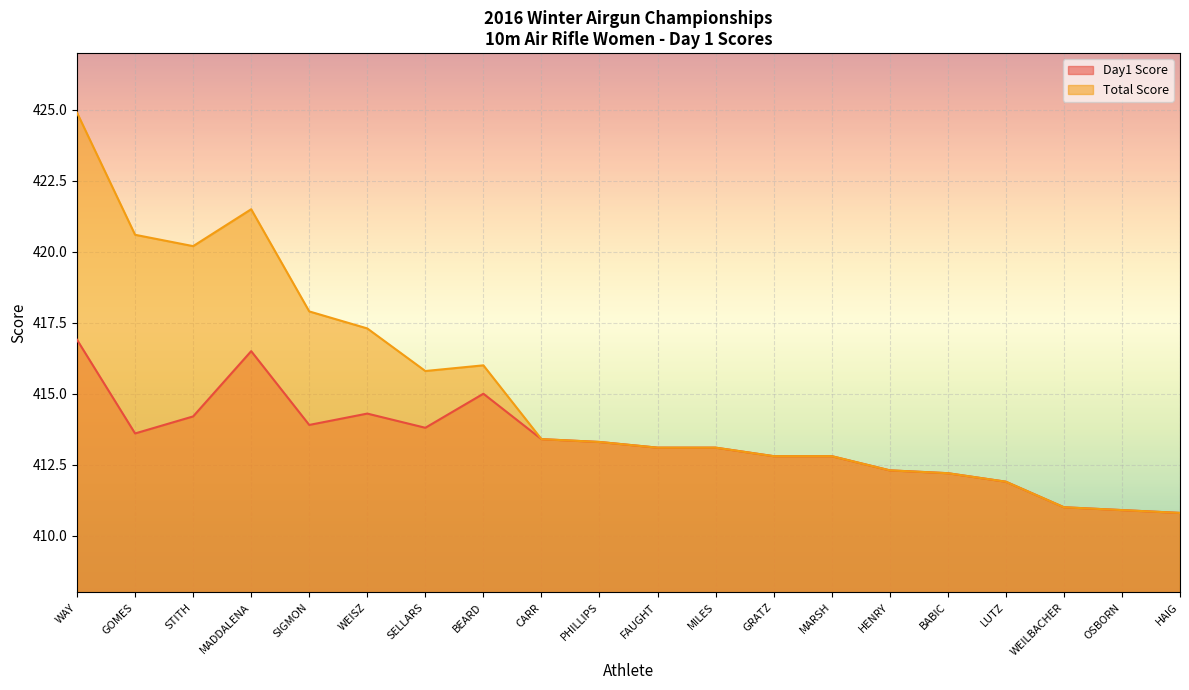

At how many categories does at least one series exceed 423?

1